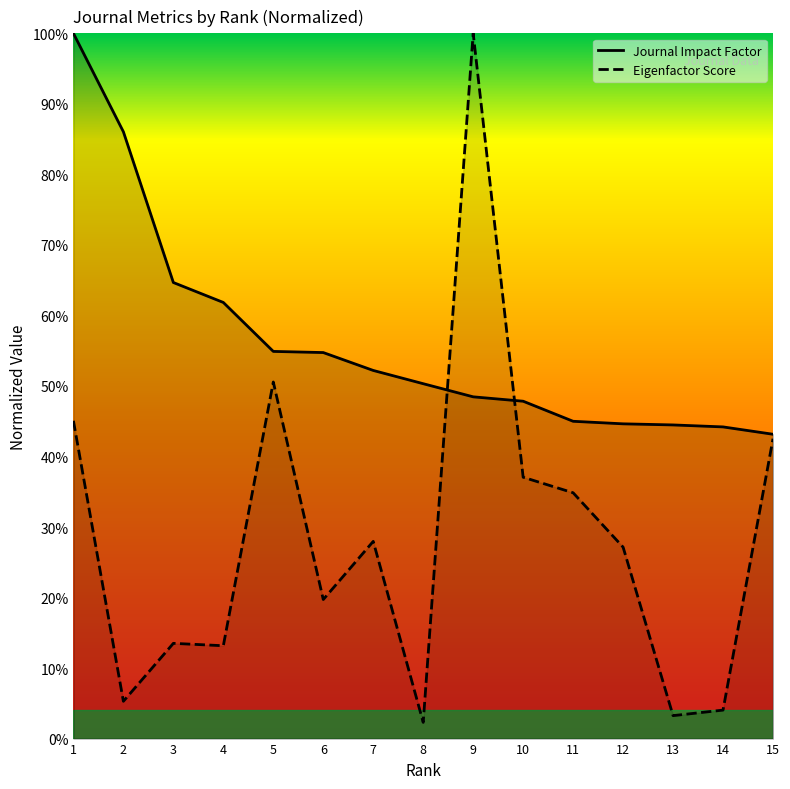

Between 3 and 5, which series saw the biggest shift?

Eigenfactor Score